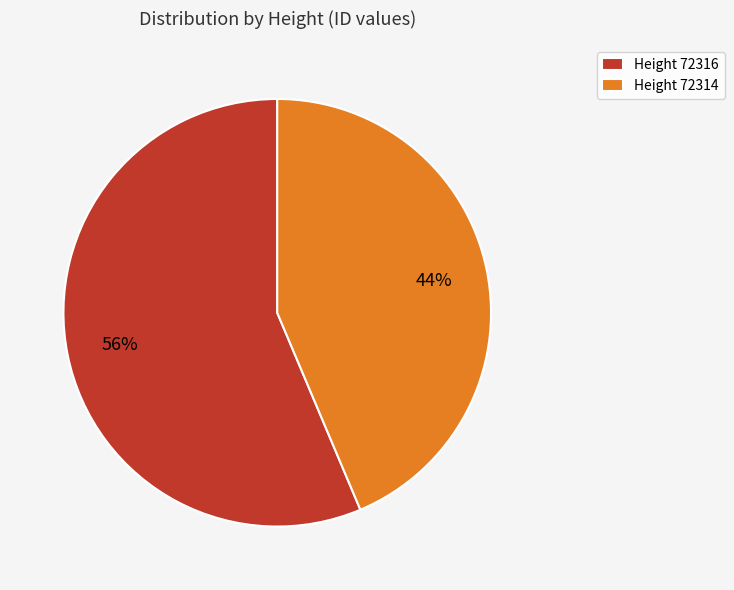

How many segments does this pie chart have?

2